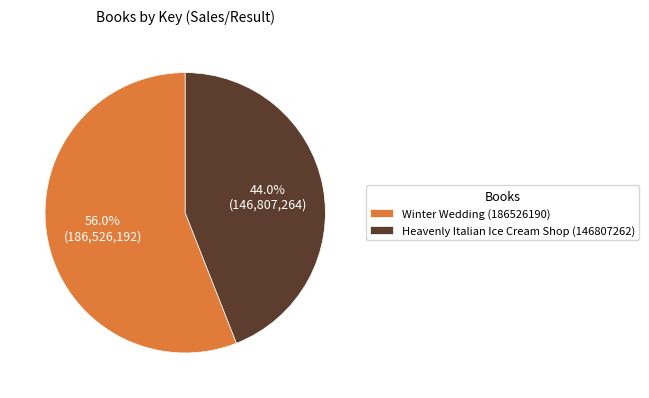

Approximately how many times larger is the value at Heavenly Italian Ice Cream Shop (146807262) compared to Winter Wedding (186526190)?

0.8